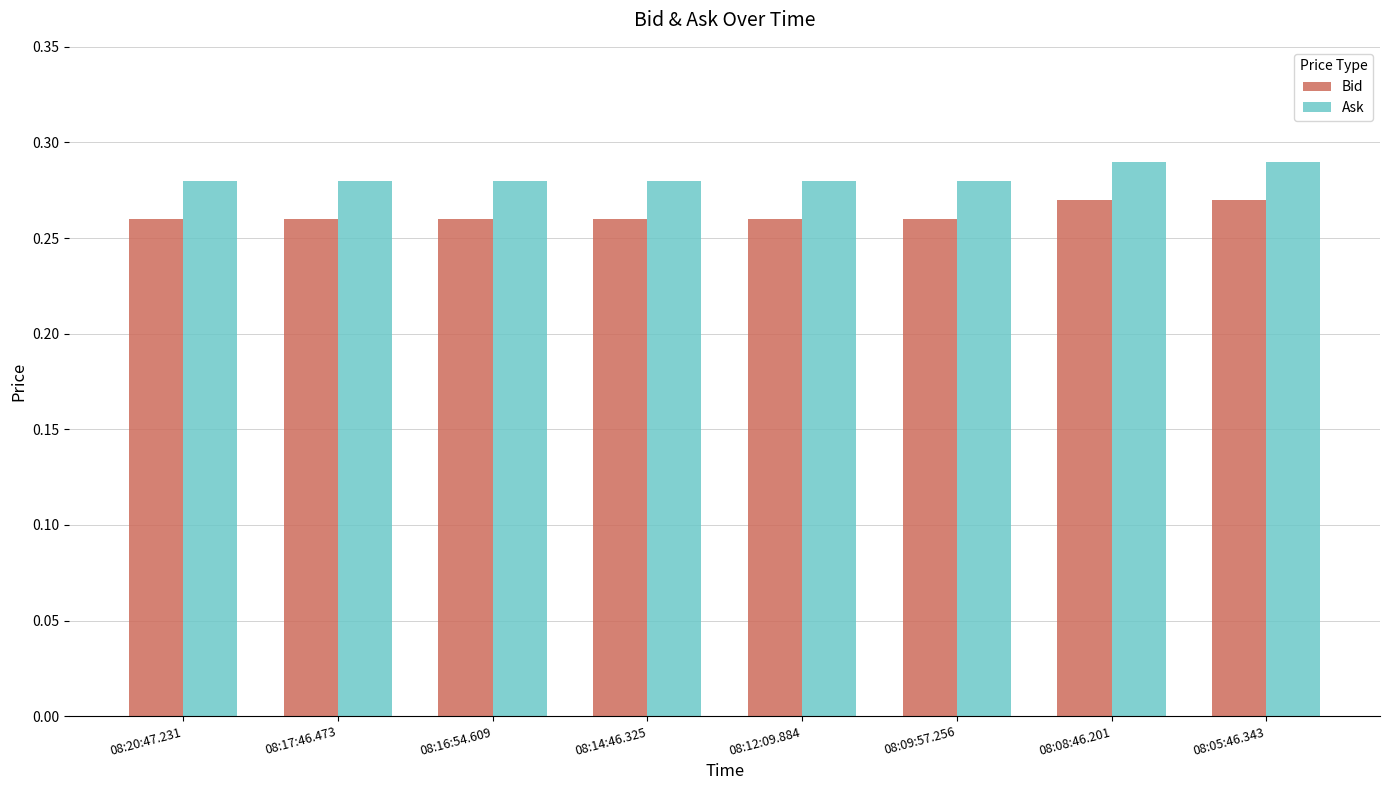

How many Ask values are between 0 and 1?

8